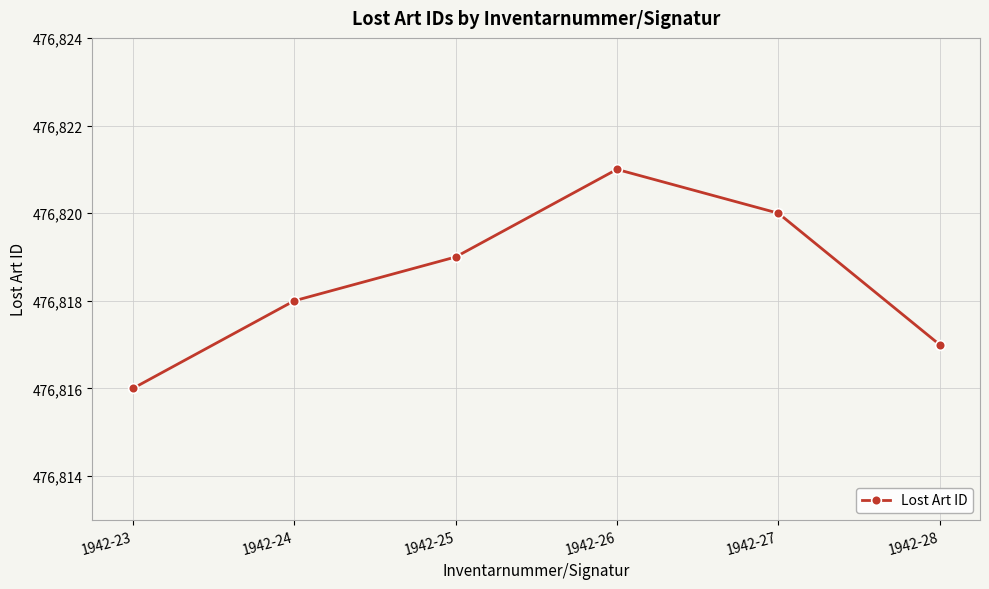

Approximately how many times larger is the value at 1942-24 compared to 1942-25?

1.0